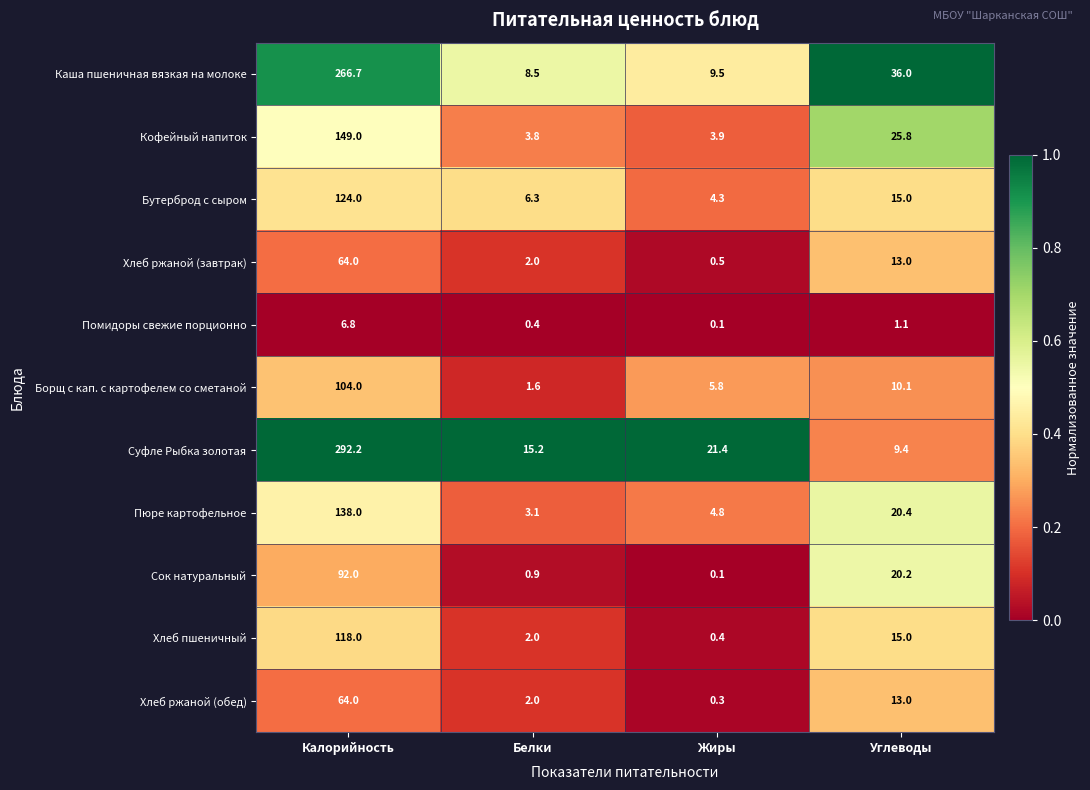

Rank the categories by Кофейный напиток value from lowest to highest.

Белки, Жиры, Углеводы, Калорийность